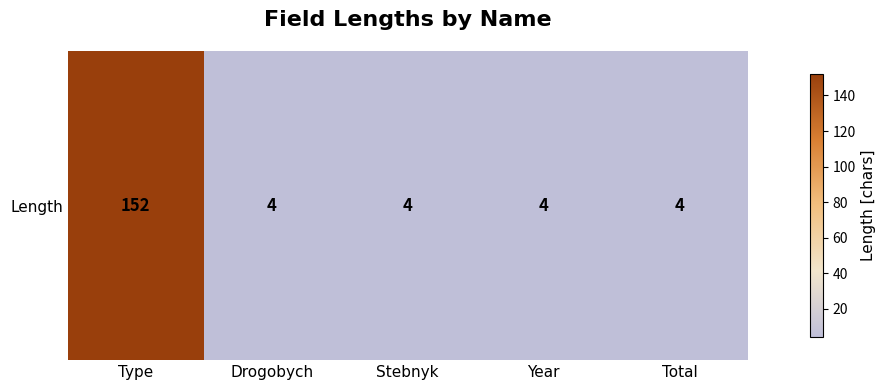

At which category does the chart reach its peak across all series?

Type